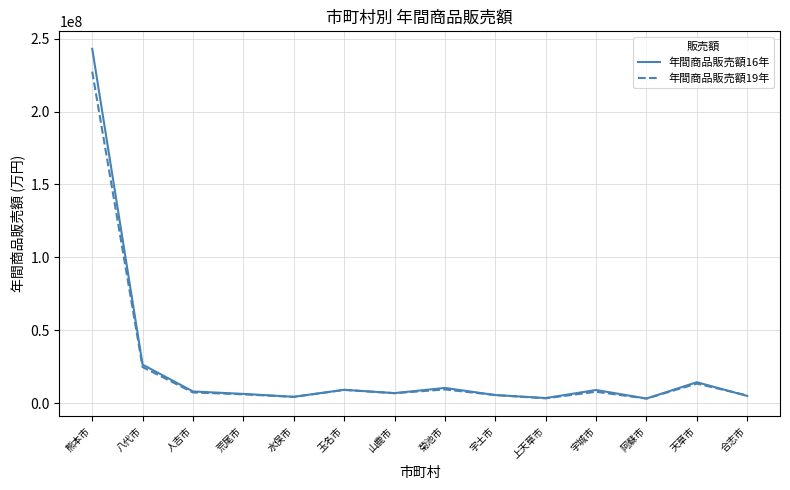

What position from the right is 天草市?

2